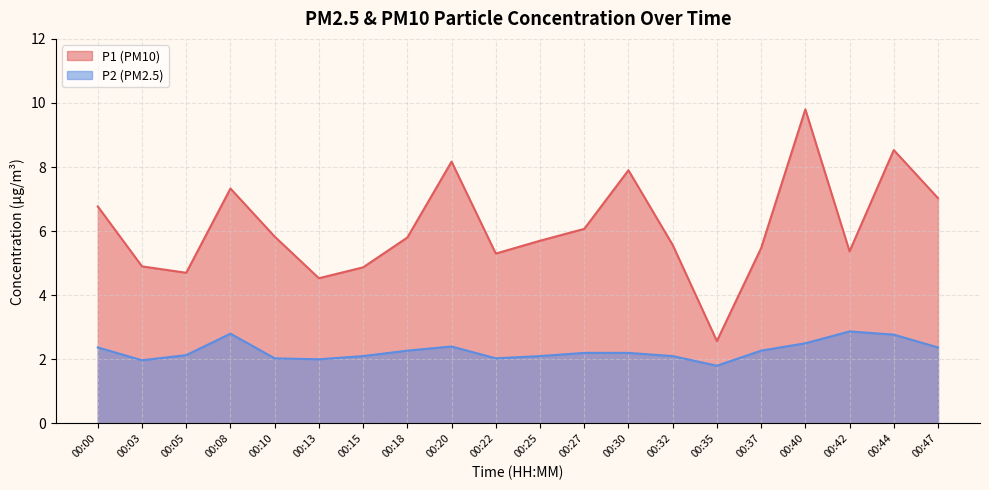

Reading left to right, what are all the values shown in this chart?

P1: 6.8	4.9	4.7	7.3	5.8	4.5	4.9	5.8	8.2	5.3	5.7	6.1	7.9	5.6	2.6	5.5	9.8	5.4	8.5	7.0
P2: 2.4	2.0	2.1	2.8	2.0	2.0	2.1	2.3	2.4	2.0	2.1	2.2	2.2	2.1	1.8	2.3	2.5	2.9	2.8	2.4